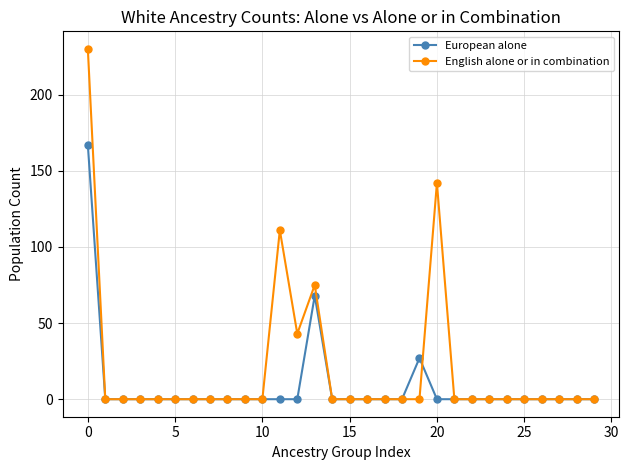

What is the highest value of the English alone or in combination series?

230